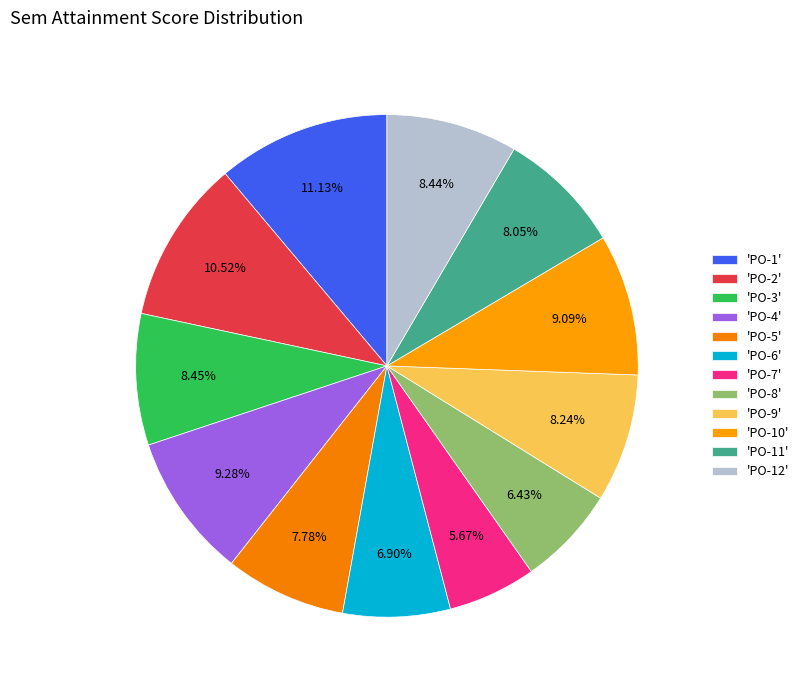

How many slices are in this pie chart?

12